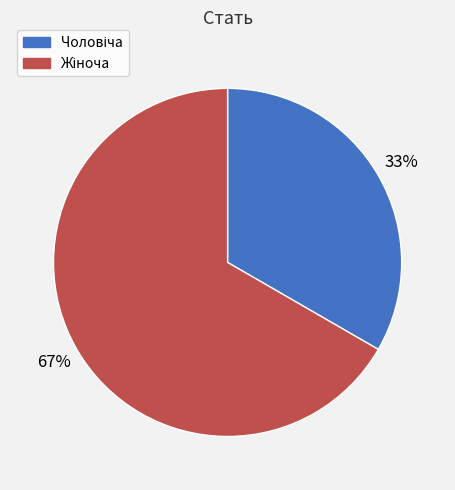

Is there a majority slice in this chart?

Yes